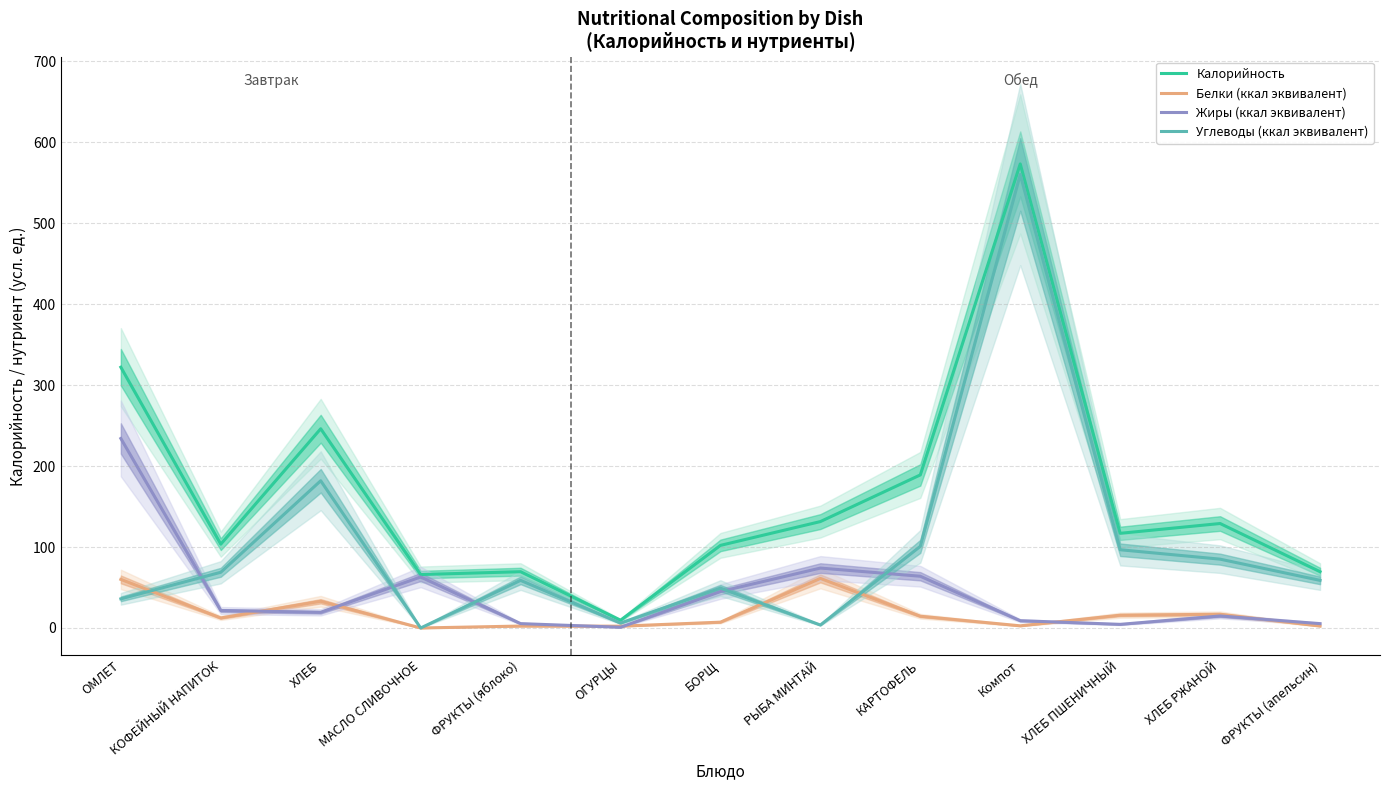

What is the sum of the Белки (ккал эквивалент) values at Компот and ОГУРЦЫ?

4.9